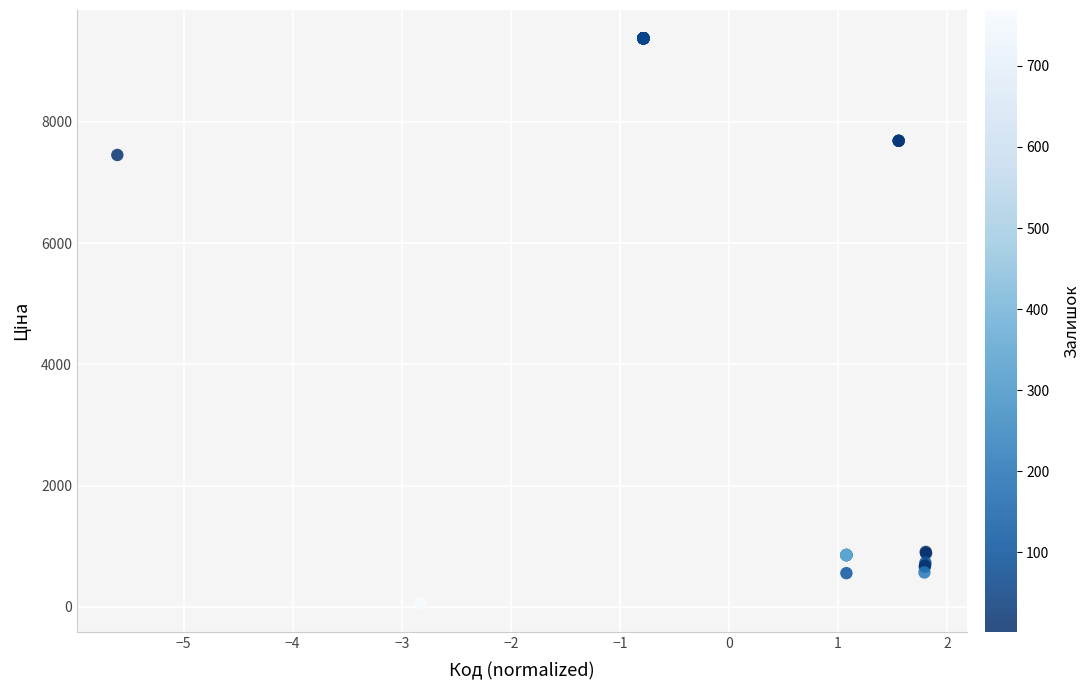

What Y value in the scatter plot is closest to 4717?

7453.8